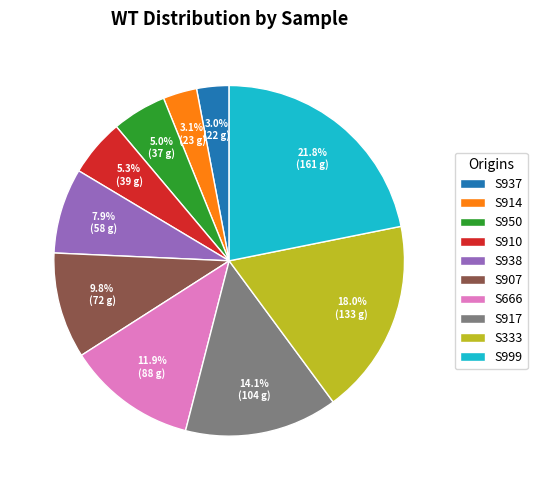

The S950 slice represents 15% of the pie. True or false?

False